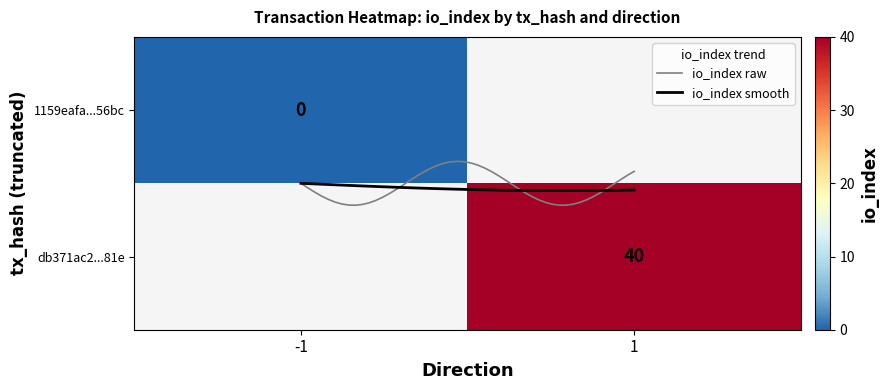

Reading left to right, what are all the values shown in this chart?

1159eafa4b461a3b697668c0ce73c25e4e856bc: -1	0
db371ac290a25ff56a69b07ef47fc537b80981e: 1	40